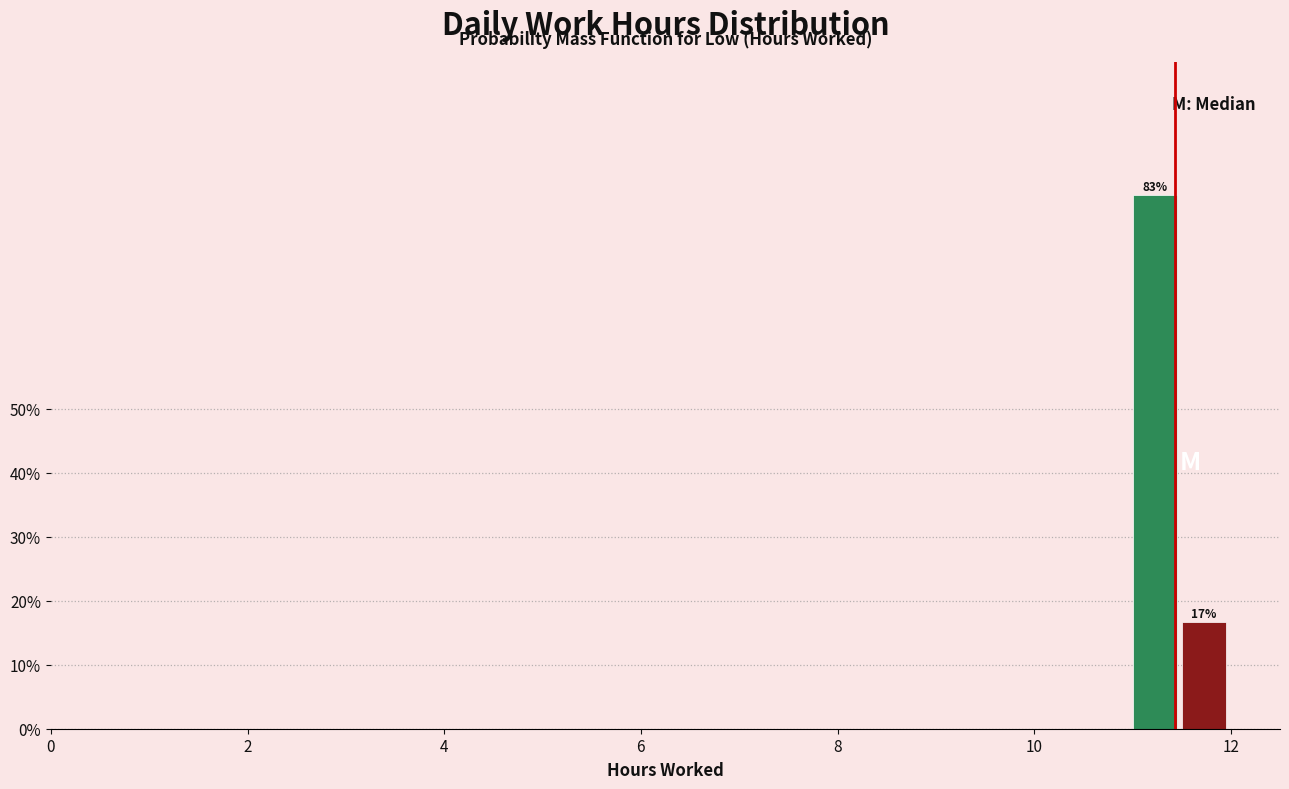

Read against the x-axis, roughly where is the centre of the tallest bar?

11.2